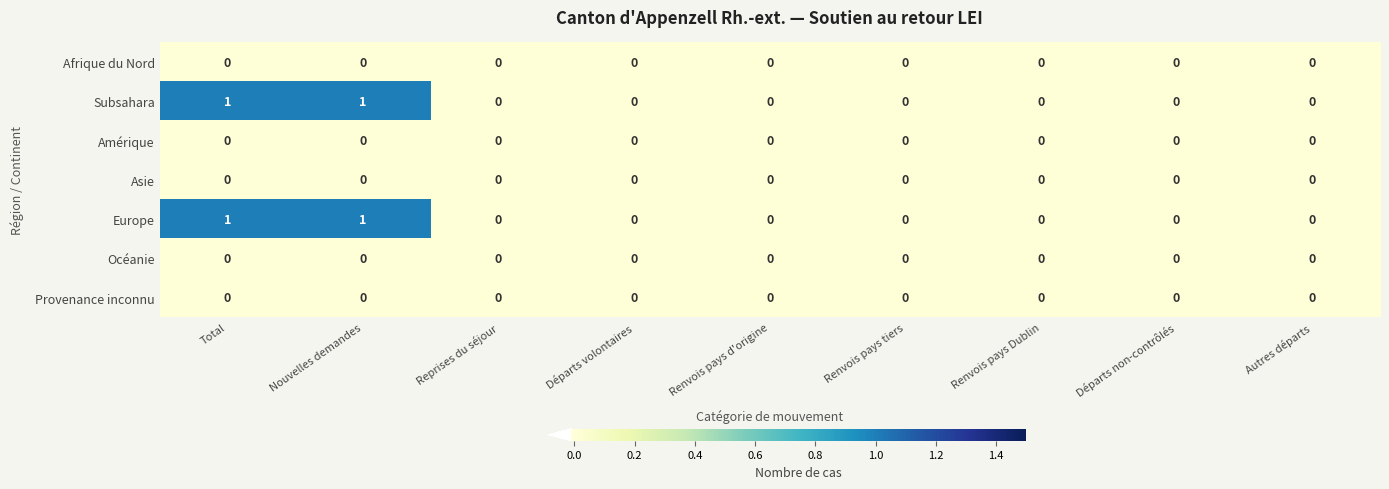

Is it true that Europe equals 0 at Reprises du séjour?

True